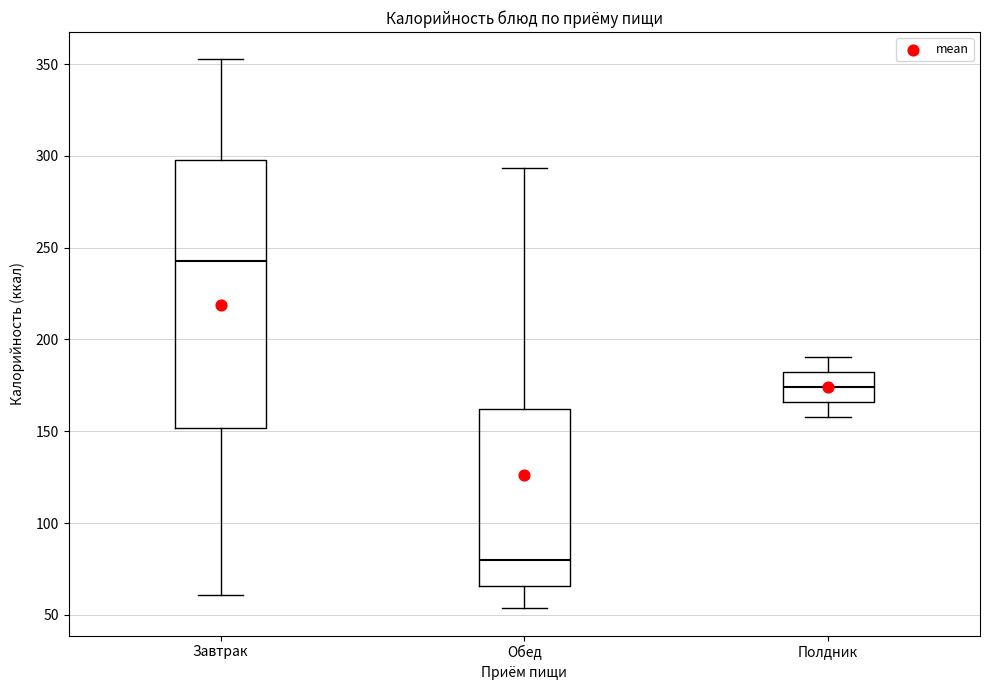

Reading left to right, read every box against the y-axis: the position of its median line, the range the box covers, and the ends of its whiskers. The values are not printed on the chart, so give them approximately, as read against the axis.

Завтрак: median 245, box 150 to 300, whiskers 60 to 355
Обед: median 80, box 65 to 160, whiskers 55 to 295
Полдник: median 175, box 165 to 180, whiskers 160 to 190